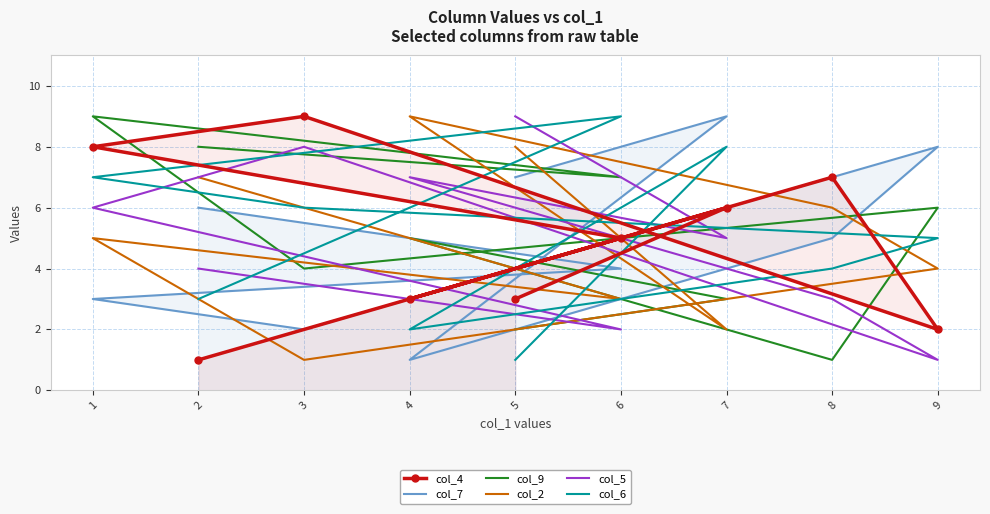

Between 4 and 2, which is larger?

4